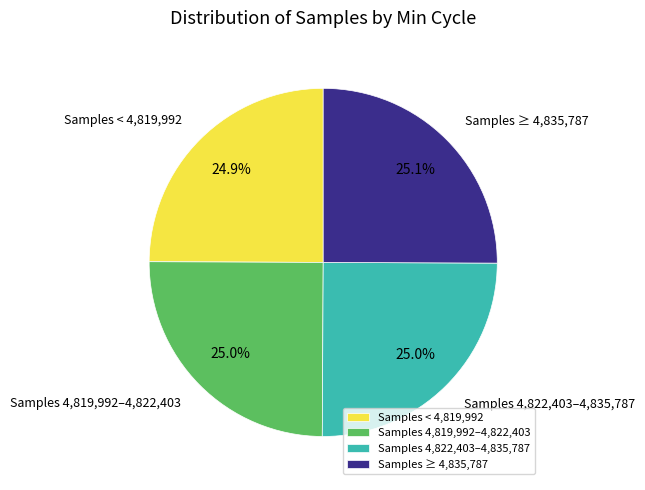

What percentage is NOT represented by Samples 4,822,403–4,835,787?

74.9%